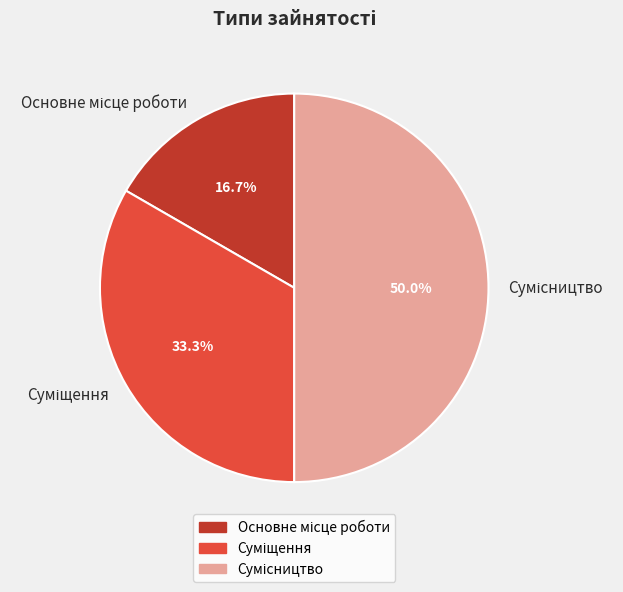

What is the change in value from Основне місце роботи to Суміщення?

+1